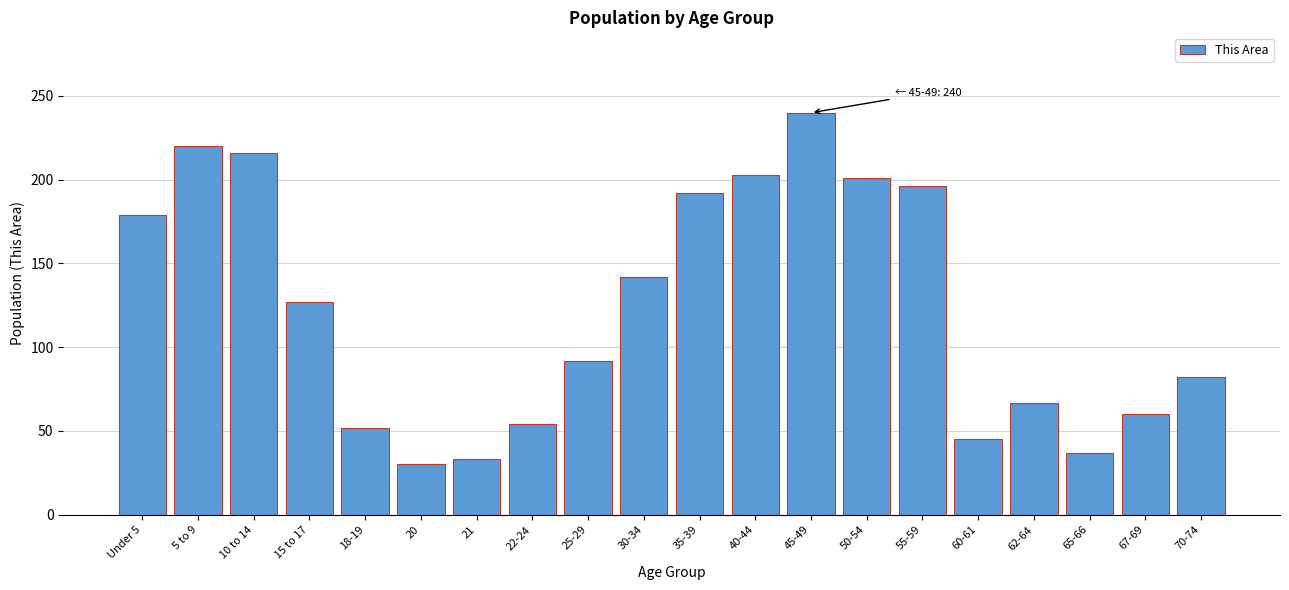

Reading left to right, extract all data points from this chart.

Under 5=179	5 to 9=220	10 to 14=216	15 to 17=127	18-19=52	20=30	21=33	22-24=54	25-29=92	30-34=142	35-39=192	40-44=203	45-49=240	50-54=201	55-59=196	60-61=45	62-64=67	65-66=37	67-69=60	70-74=82